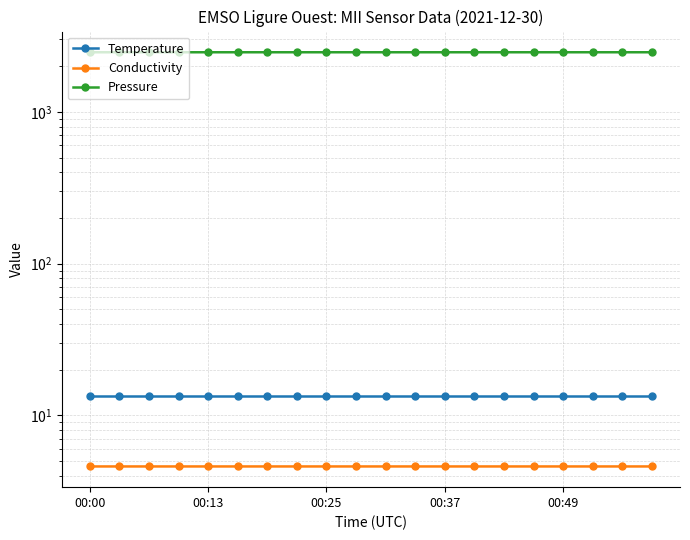

At 9, list the series in order from smallest to largest.

Conductivity, Temperature, Pressure